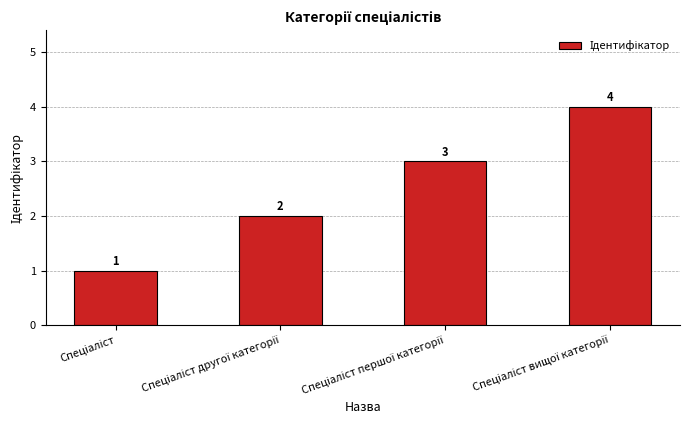

What is the maximum value shown in the chart?

4